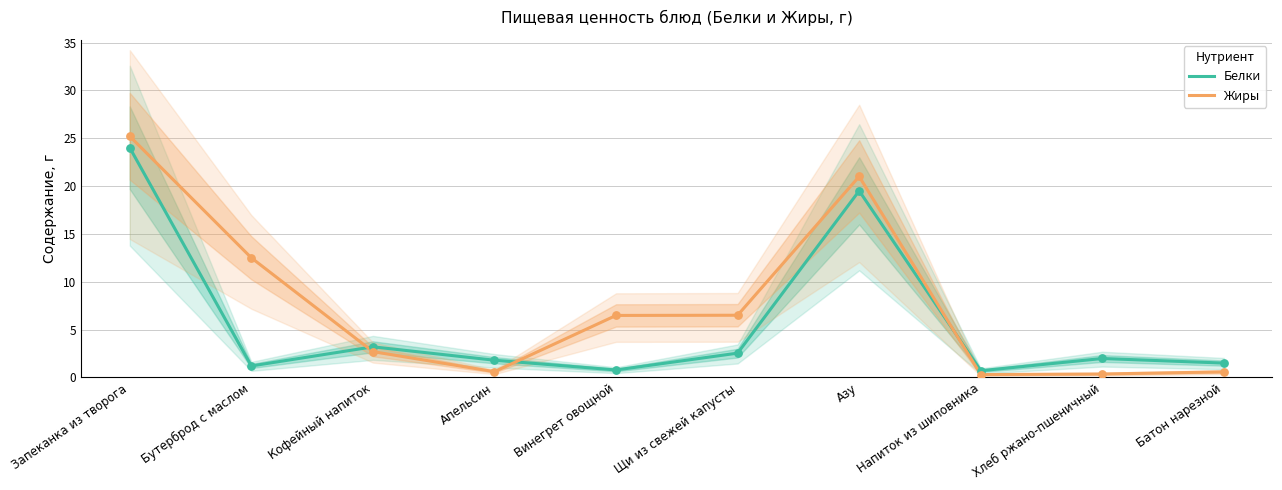

Which series has the widest spread of Y values?

Жиры